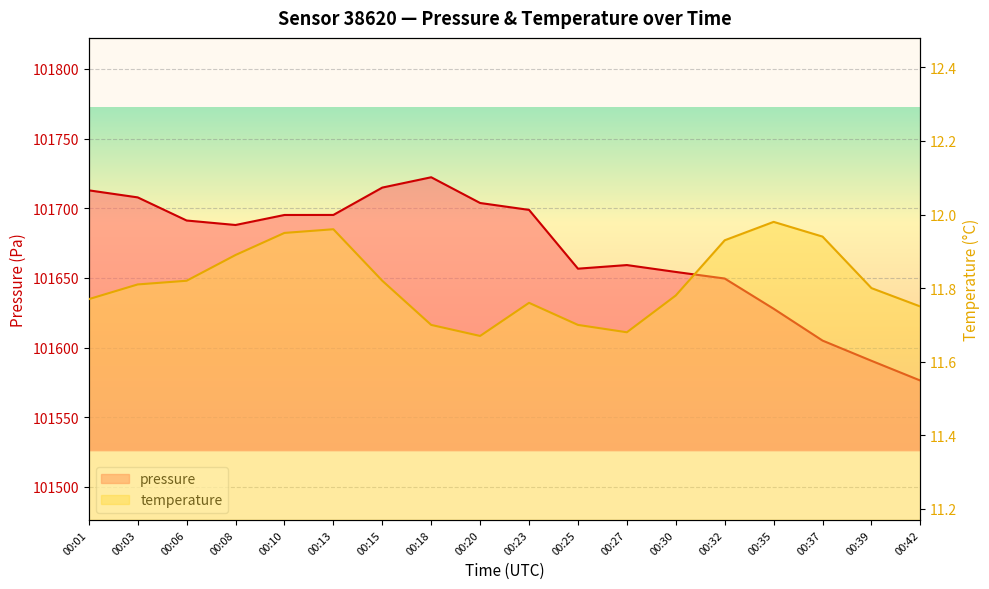

List the labels in order of temperature value, smallest first.

00:20, 00:27, 00:18, 00:25, 00:42, 00:23, 00:01, 00:30, 00:39, 00:03, 00:06, 00:15, 00:08, 00:32, 00:37, 00:10, 00:13, 00:35